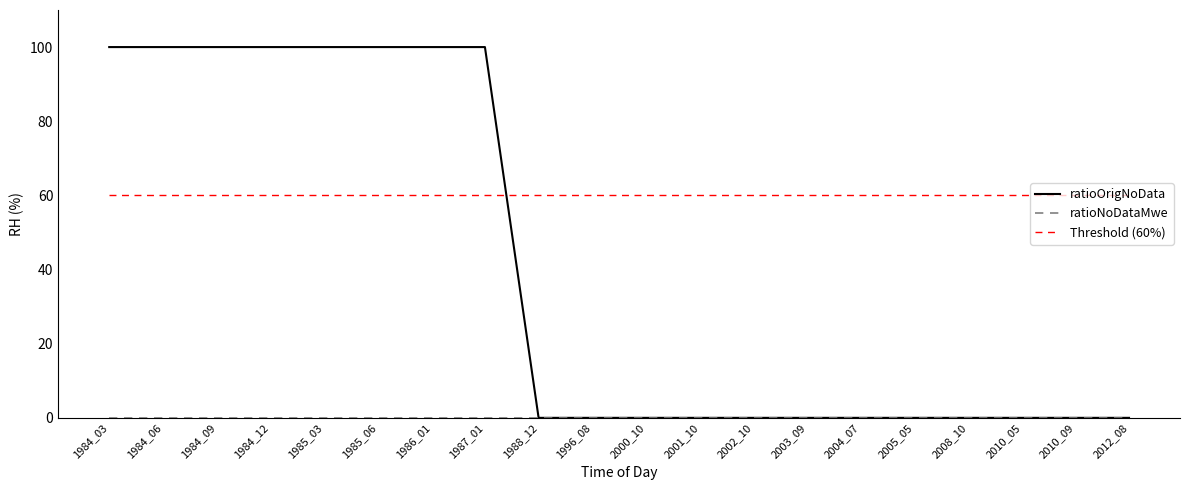

What is the average value of the Threshold (60%) series?

0.6